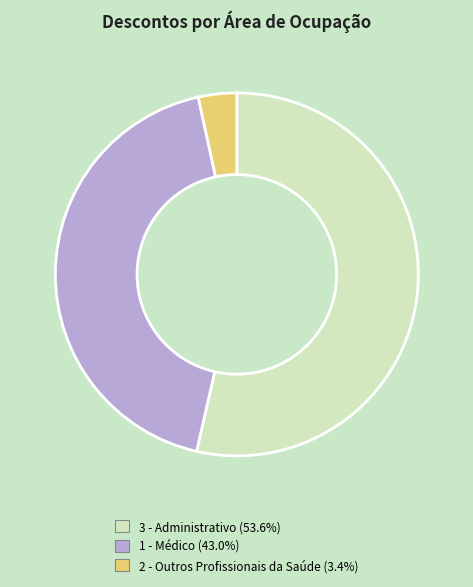

Does 3 - Administrativo (53.6%) represent more than half of the total?

Yes